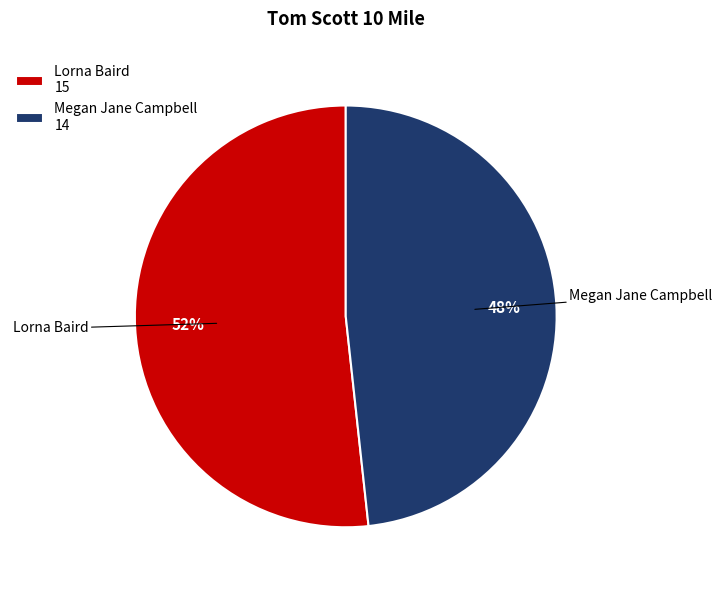

Count the number of slices in the pie.

2